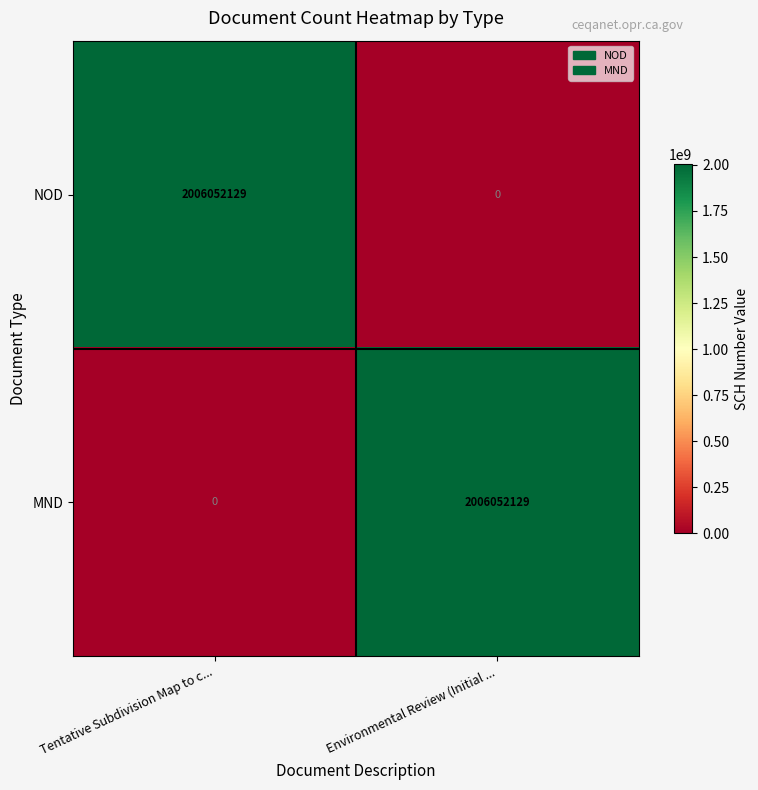

At how many categories does at least one series exceed 1442275821?

2